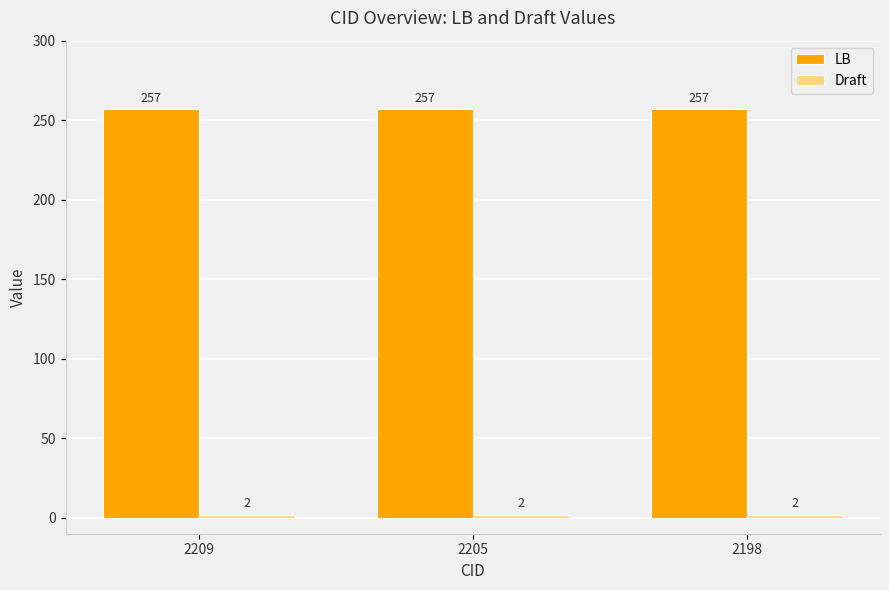

The LB series shows 334 at 2198. True or false?

False